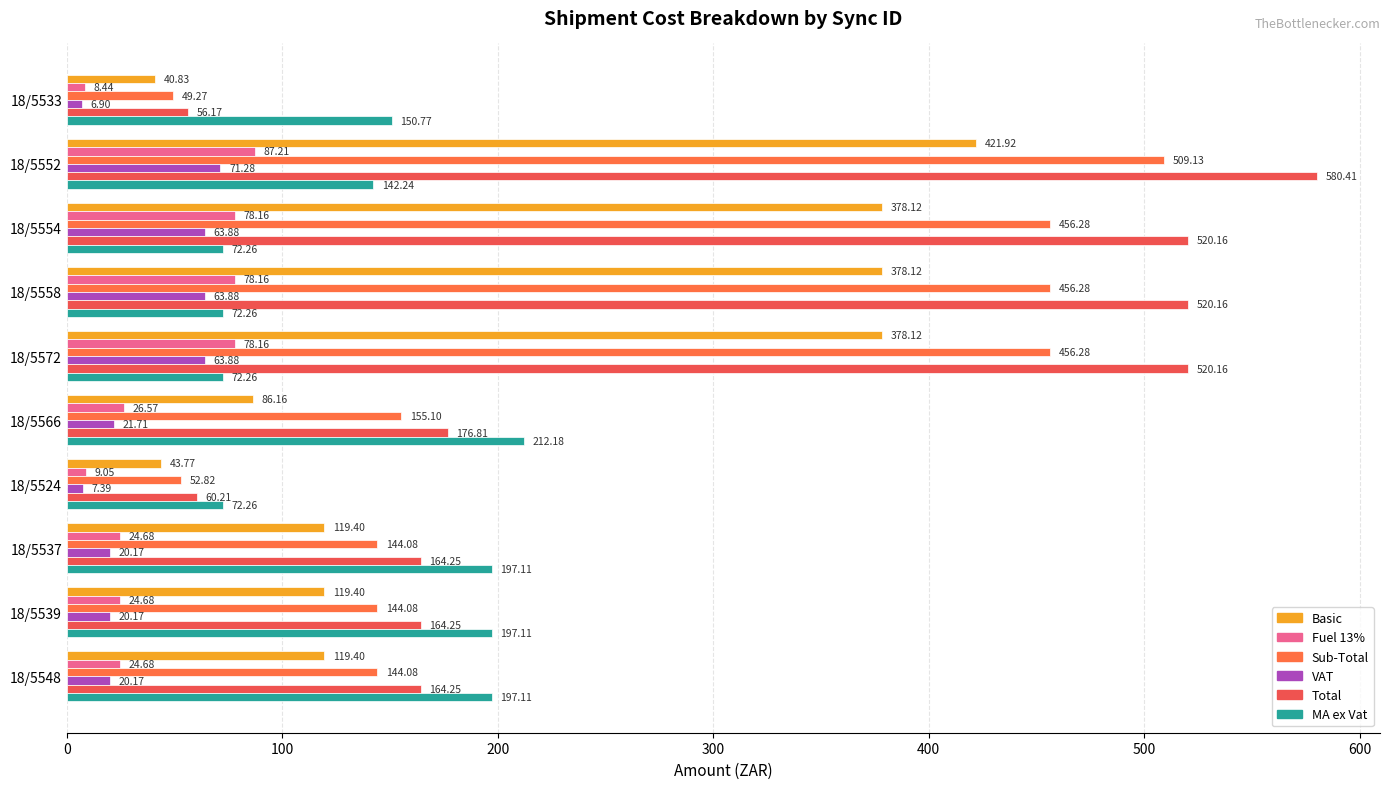

At how many categories does at least one series exceed 91?

9